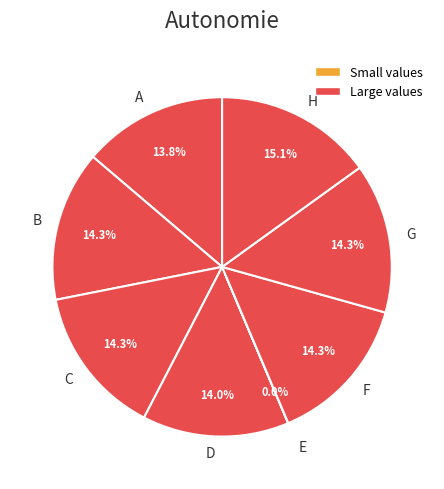

What is the largest slice in the pie chart?

H